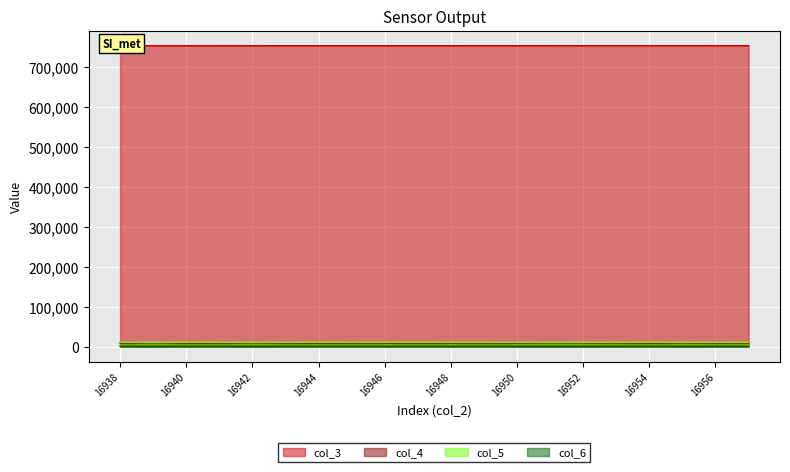

Which series has the widest spread of values?

col_4